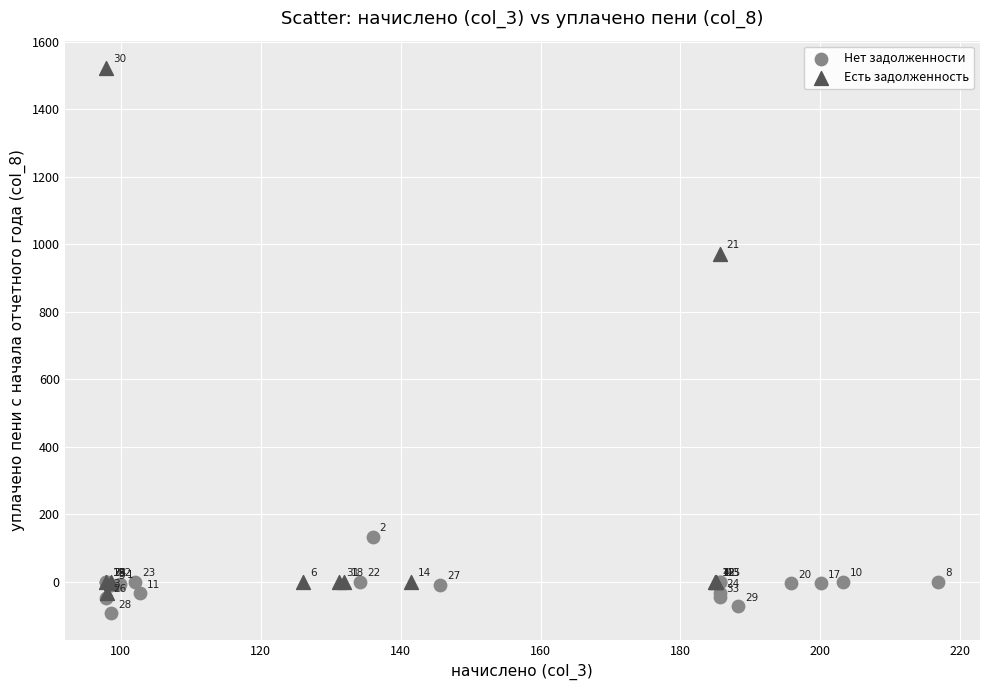

Which series reaches the maximum Y coordinate?

Есть задолженность